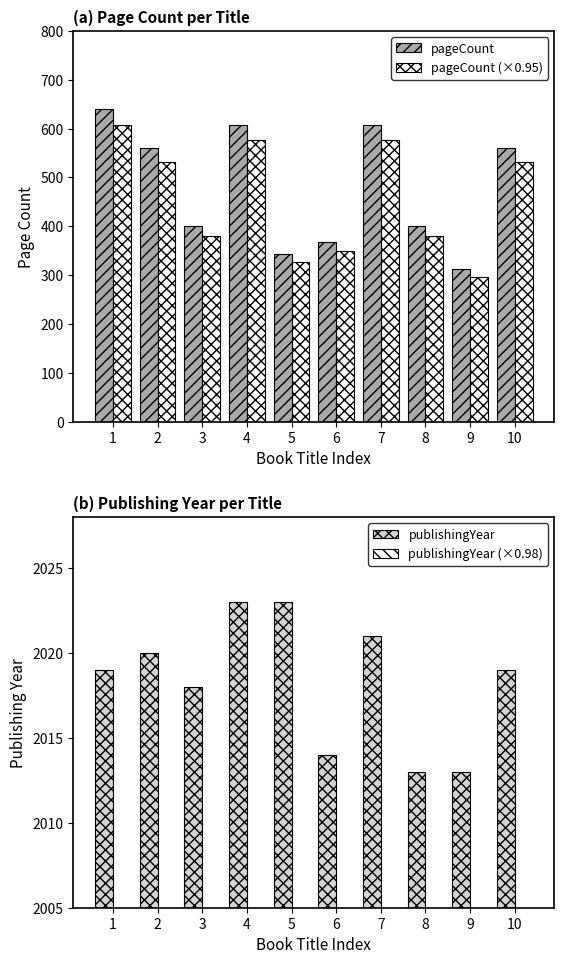

Is the value of pageCount (×0.95) at 7 greater than the value of pageCount at 8?

Yes